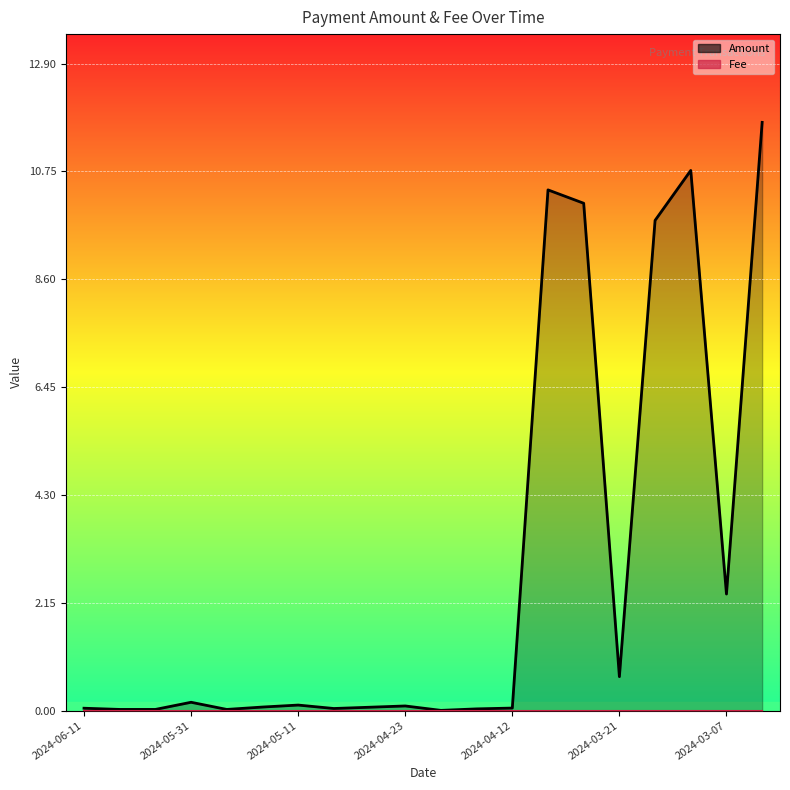

At 13, list the series in order from largest to smallest.

Amount, Fee